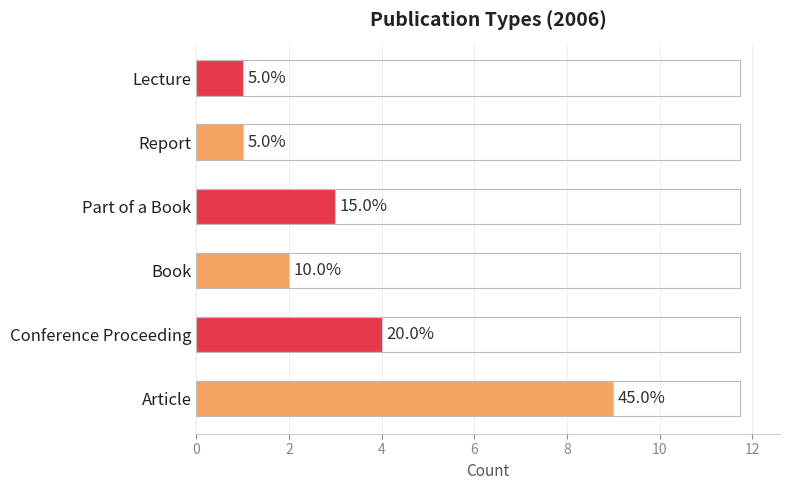

How many values are between 1 and 4?

5